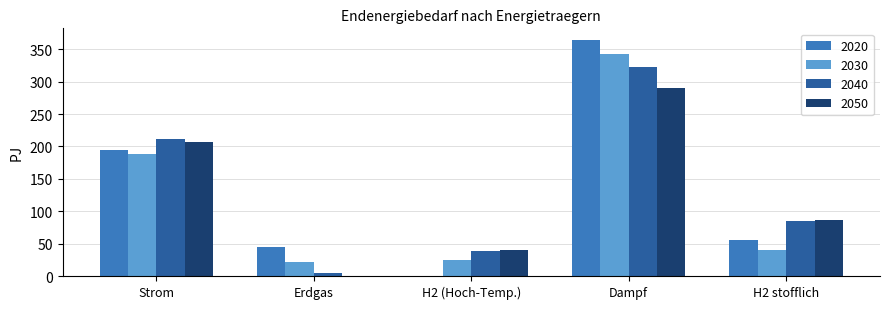

Which series has the largest range (max minus min)?

2020